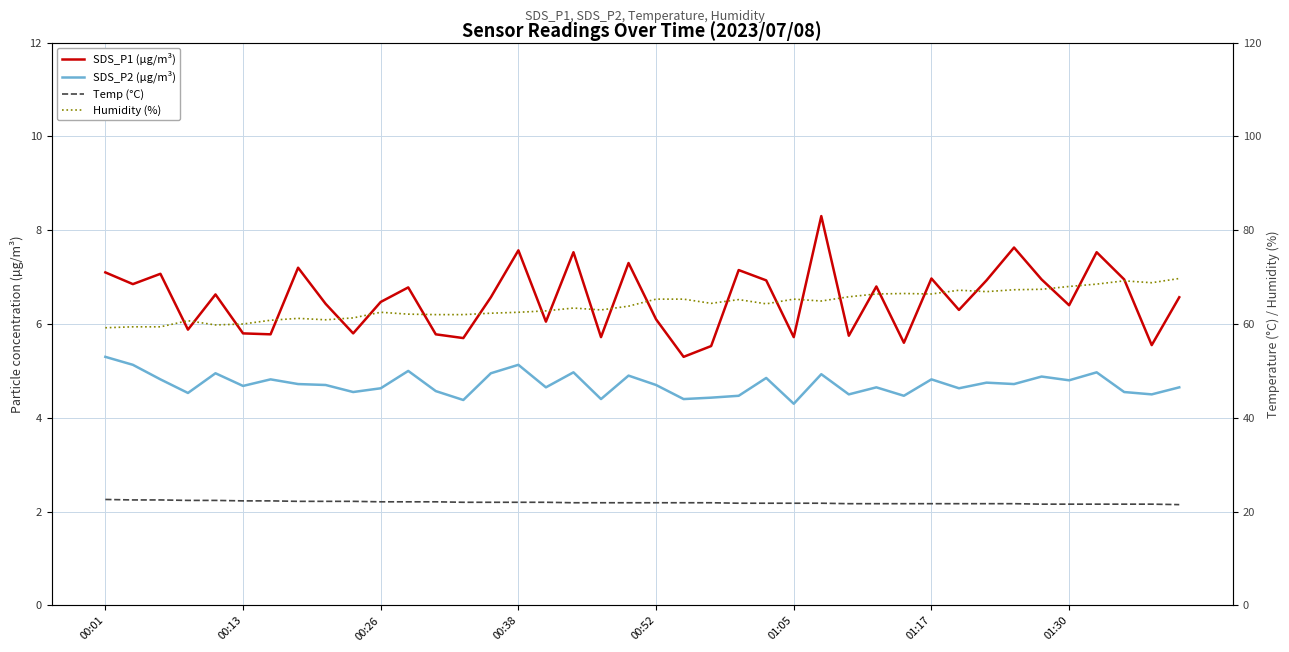

Reading right to left, extract all data points from this chart.

SDS_P1 (µg/m³): 6.6	5.5	7.0	7.5	6.4	7.0	7.6	6.9	6.3	7.0	5.6	6.8	5.8	8.3	5.7	6.9	7.2	5.5	5.3	6.1	7.3	5.7	7.5	6.0	7.6	6.6	5.7	5.8	6.8	6.5	5.8	6.4	7.2	5.8	5.8	6.6	5.9	7.1	6.8	7.1
SDS_P2 (µg/m³): 4.7	4.5	4.5	5.0	4.8	4.9	4.7	4.8	4.6	4.8	4.5	4.7	4.5	4.9	4.3	4.8	4.5	4.4	4.4	4.7	4.9	4.4	5.0	4.7	5.1	5.0	4.4	4.6	5.0	4.6	4.5	4.7	4.7	4.8	4.7	5.0	4.5	4.8	5.1	5.3
Temp (°C): 21.5	21.6	21.6	21.6	21.6	21.6	21.7	21.7	21.7	21.7	21.7	21.7	21.7	21.8	21.8	21.8	21.8	21.9	21.9	21.9	21.9	21.9	21.9	22.0	22.0	22.0	22.0	22.1	22.1	22.1	22.2	22.2	22.2	22.3	22.3	22.4	22.4	22.5	22.5	22.6
Humidity (%): 69.7	68.8	69.2	68.5	68.0	67.4	67.3	66.9	67.2	66.4	66.5	66.4	65.8	64.9	65.3	64.3	65.2	64.4	65.3	65.3	63.8	63.0	63.4	62.8	62.5	62.3	62.0	62.0	62.1	62.5	61.3	60.9	61.2	60.8	60.0	59.8	60.7	59.4	59.4	59.2